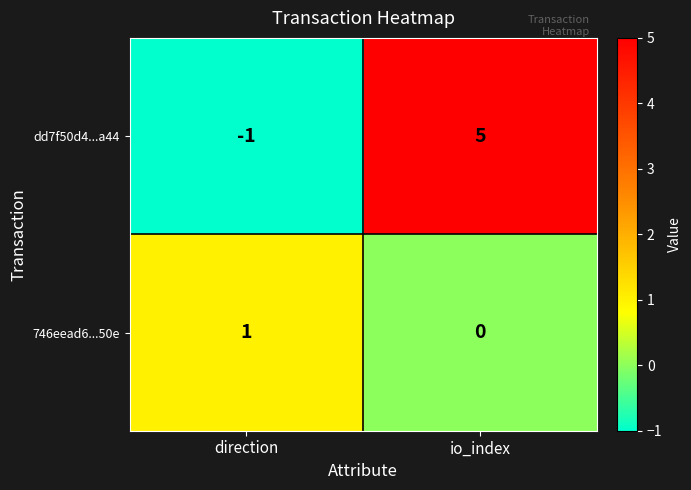

At which category is the sum across all series the highest?

io_index